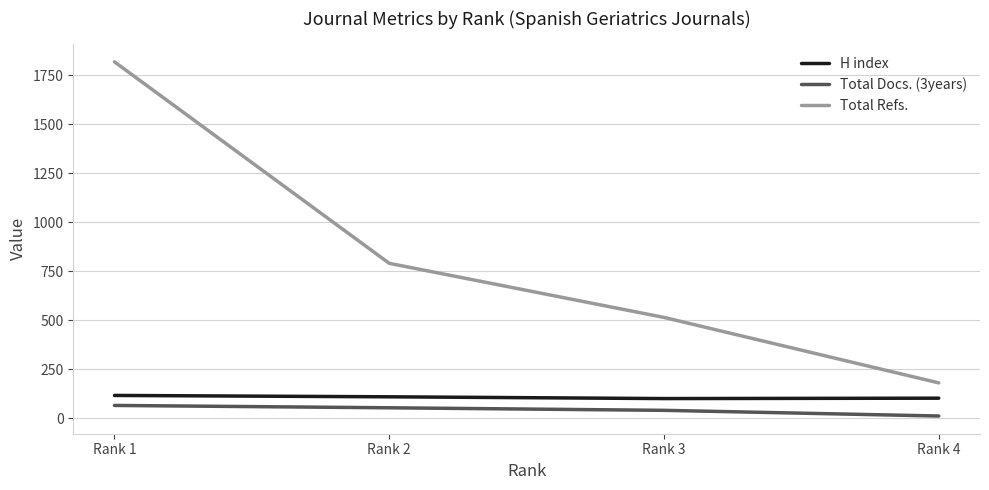

The value of Total Refs. at Rank 1 is 519. True or false?

False